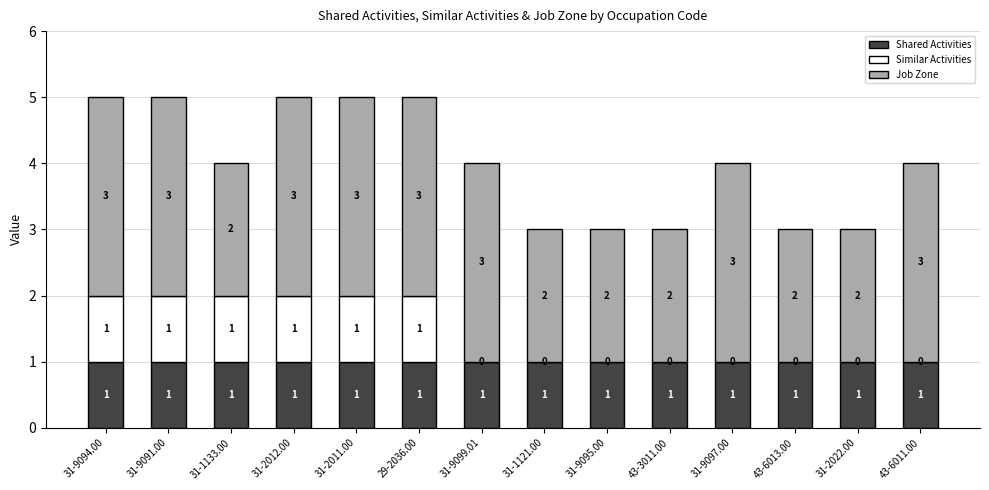

Is it true that Shared Activities equals 1 at 43-3011.00?

True